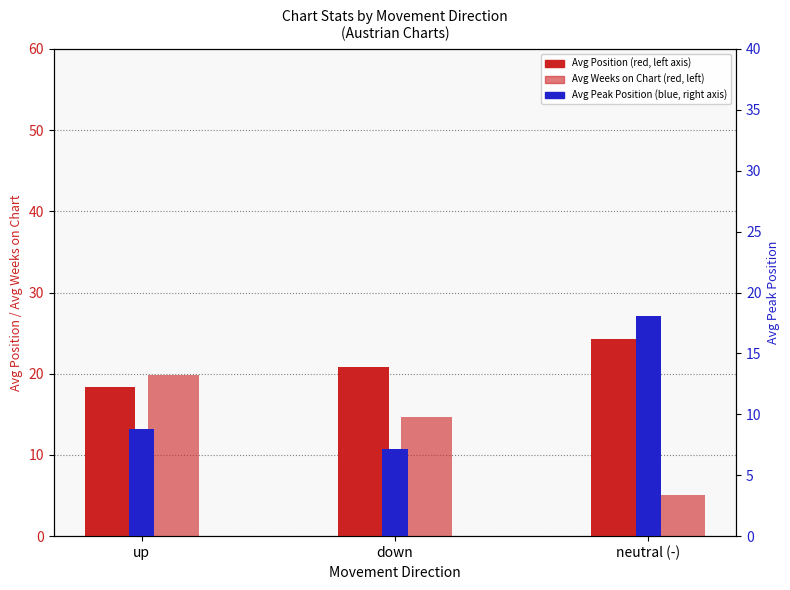

Rank the series by their average value, from highest to lowest.

Avg Position, Avg Weeks on Chart, Avg Peak Position